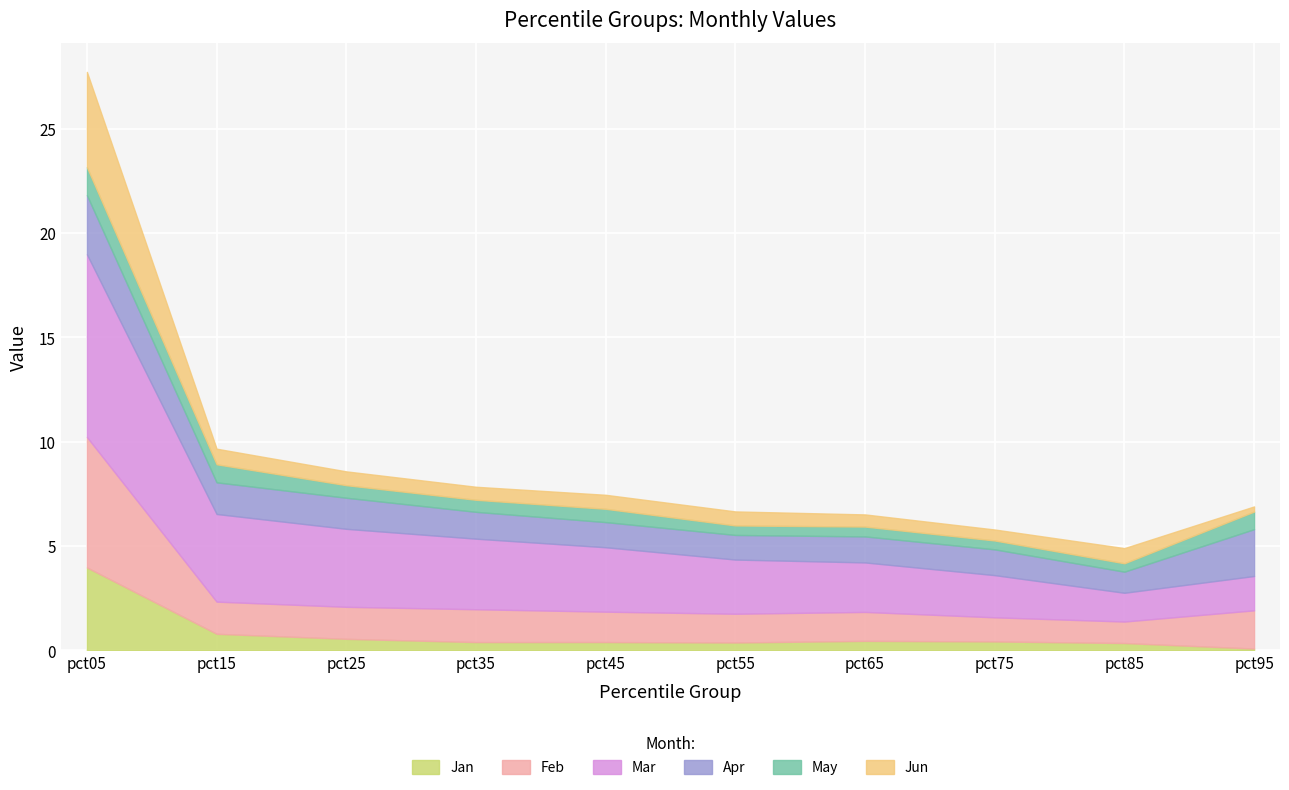

How many lines are shown in the chart?

6